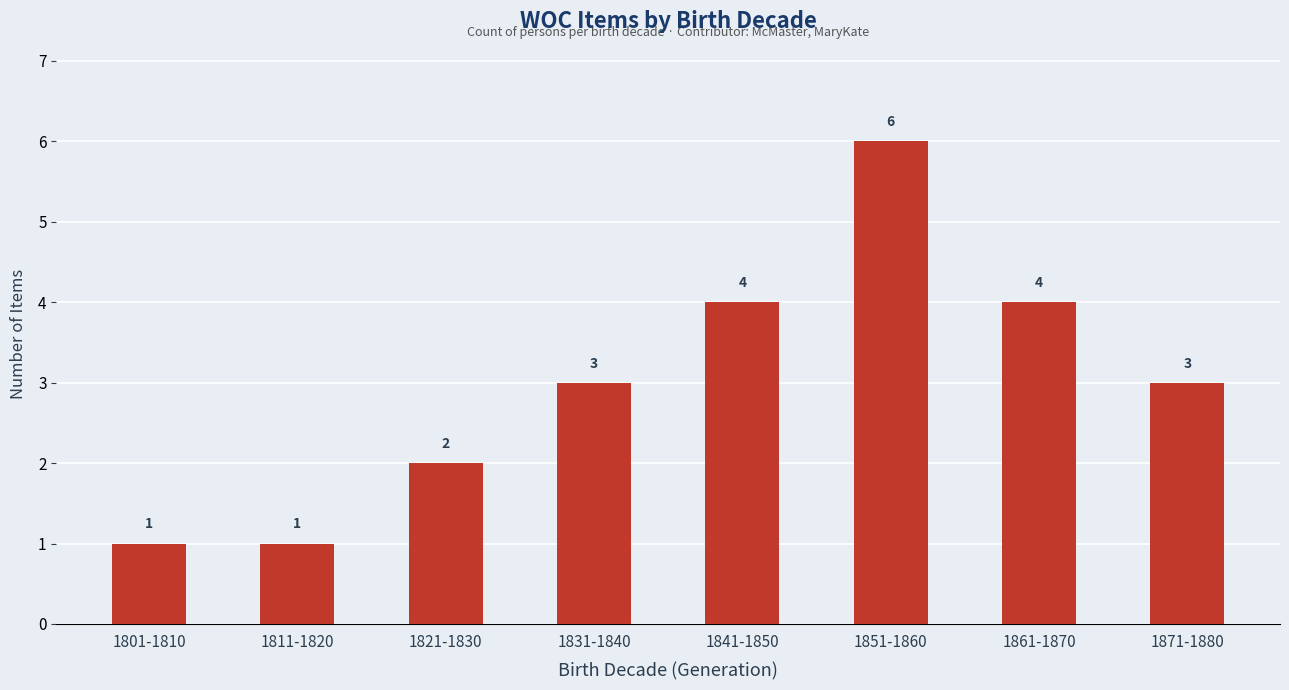

How many series are shown in this chart?

1